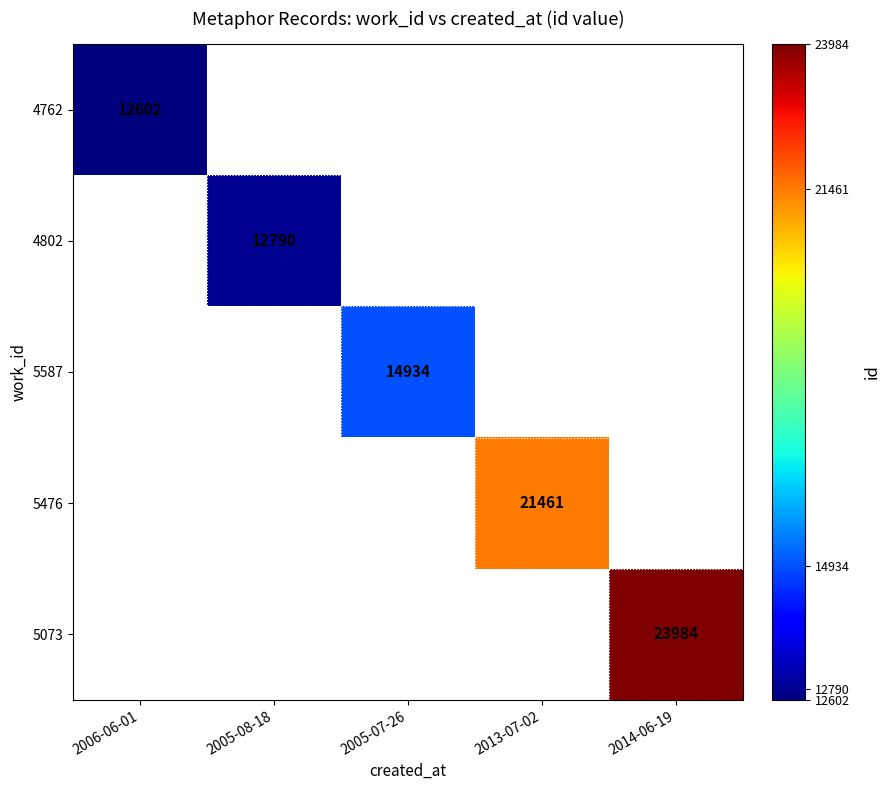

True or false: 4802 has a value of 3428 at 2005-08-18.

False